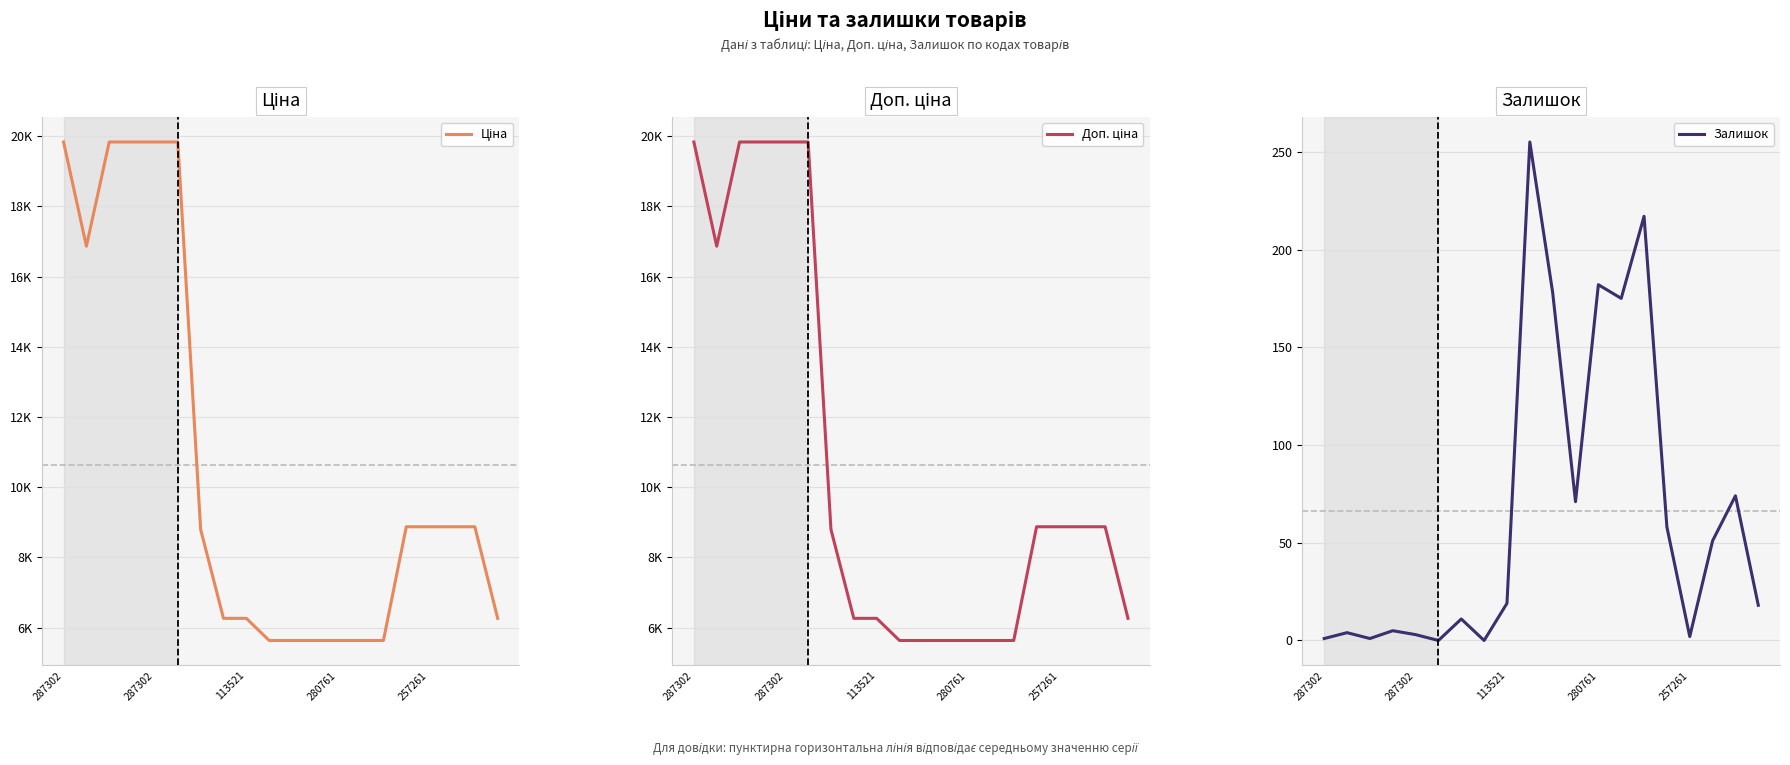

What is the spread (max minus min) of values at 5?

19831.1